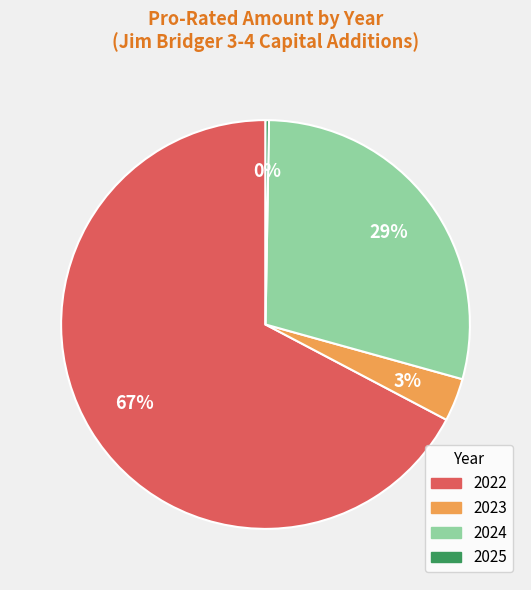

What percentage is the 2023 slice, to the nearest percent?

3%